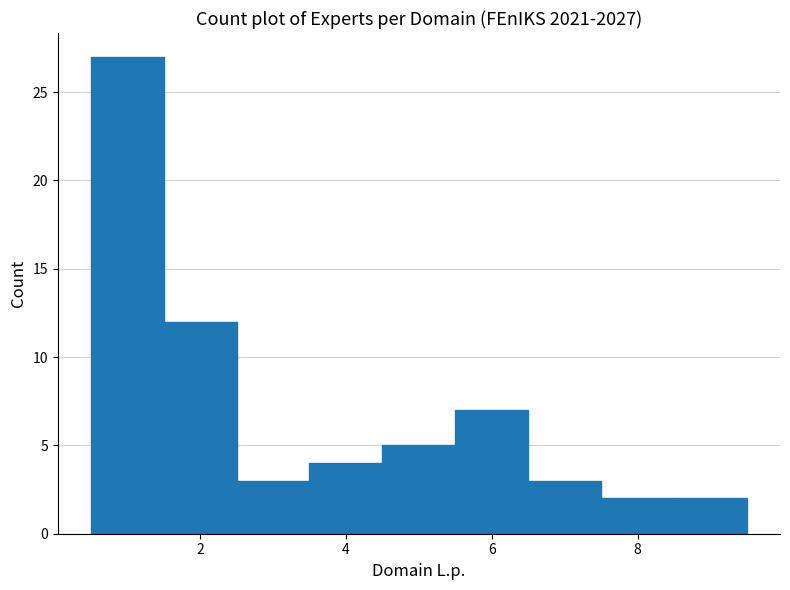

Reading left to right, transcribe this chart: for each bar, give the range it covers on the x-axis and its height. Neither the bar edges nor the heights are printed on the chart, so give them approximately, as read against the axes.

0.5 to 1.5: 27
1.5 to 2.5: 12
2.5 to 3.5: 3
3.5 to 4.5: 4
4.5 to 5.5: 5
5.5 to 6.5: 7
6.5 to 7.5: 3
7.5 to 8.5: 2
8.5 to 9.5: 2